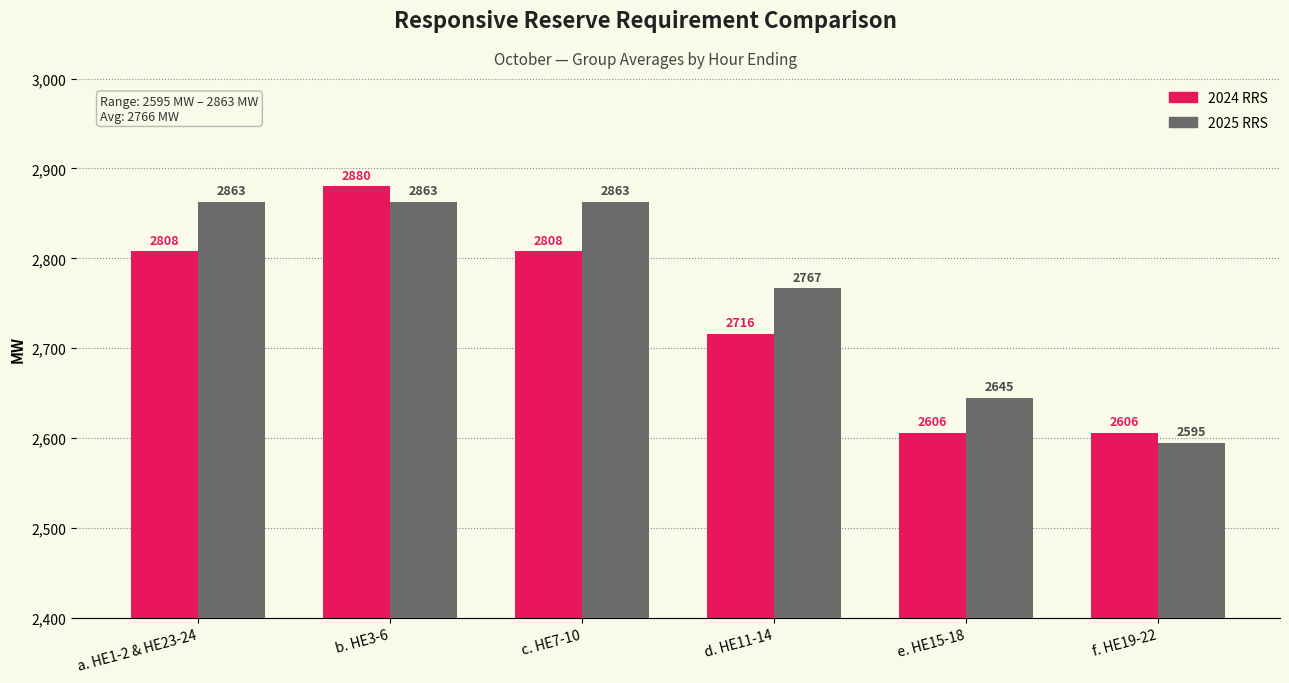

How many bars are there in total?

12